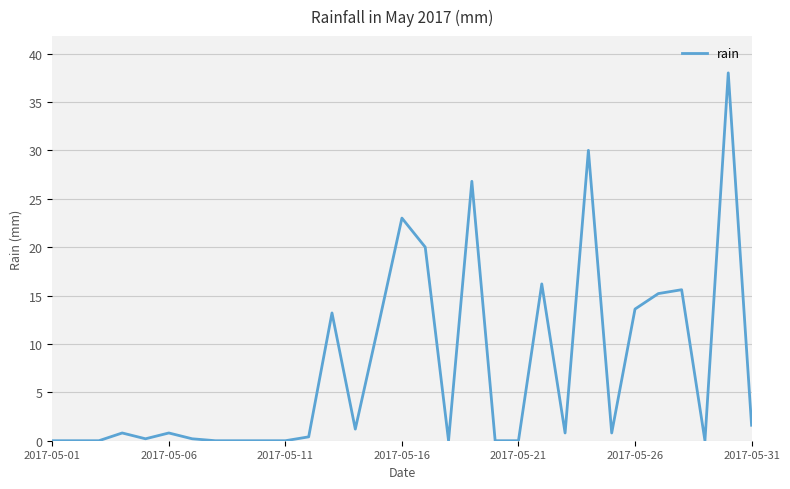

What is the maximum value shown in the chart?

38.0